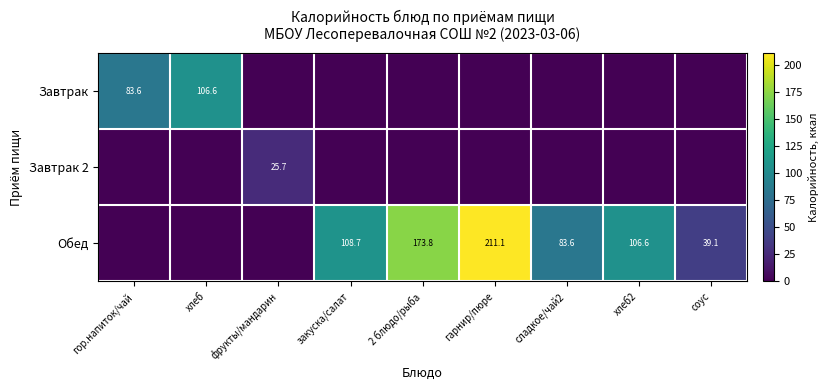

The Завтрак series shows 83.6 at гор.напиток/чай. True or false?

True